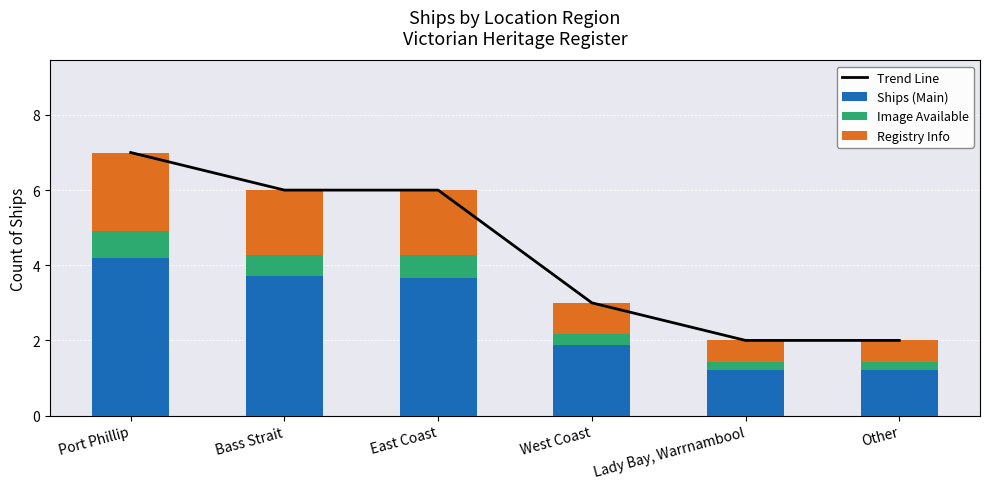

Which series has the largest total across all categories?

Trend Line